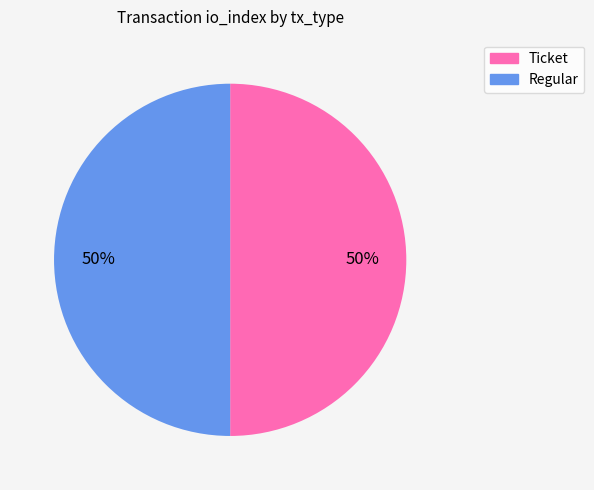

Approximately how many times larger is the value at Ticket compared to Regular?

1.0